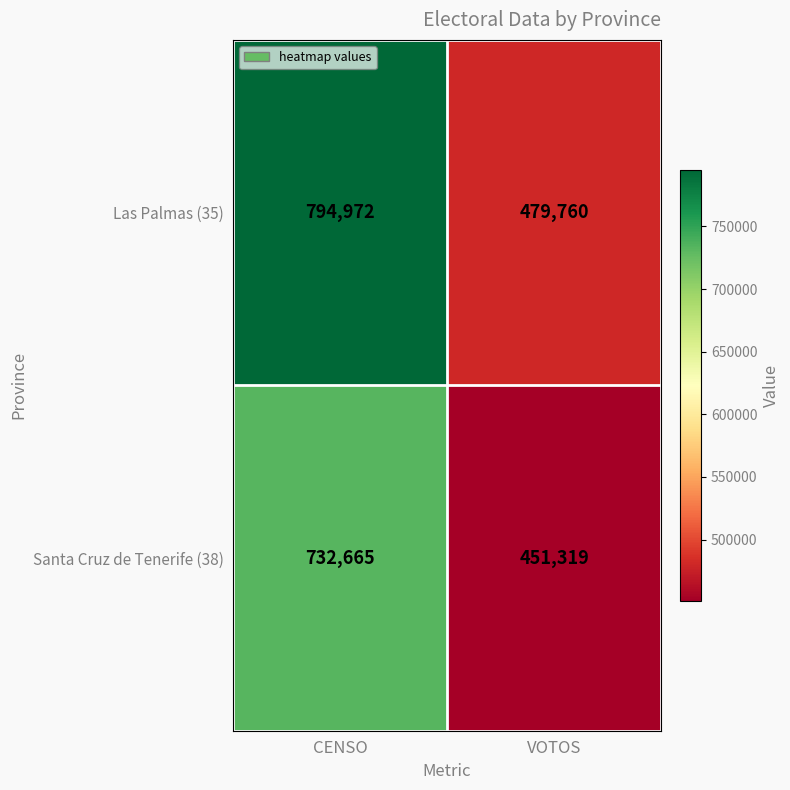

How many categories are shown in the chart?

2